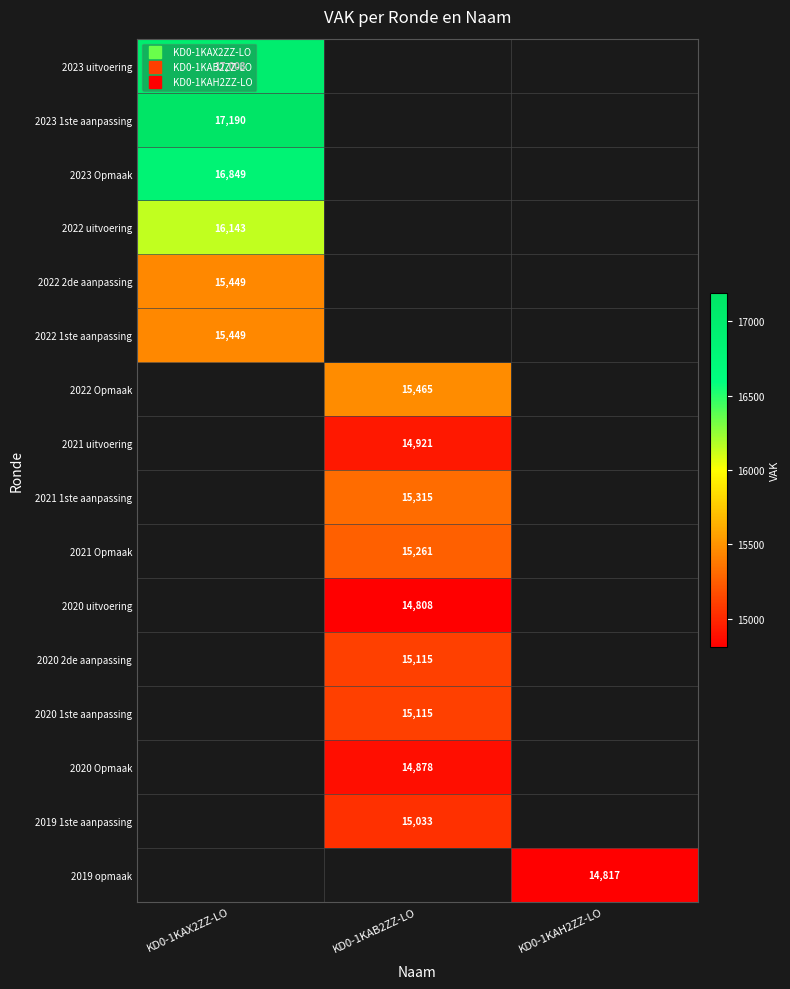

What is the lowest value of the 2023 uitvoering series?

17003.0